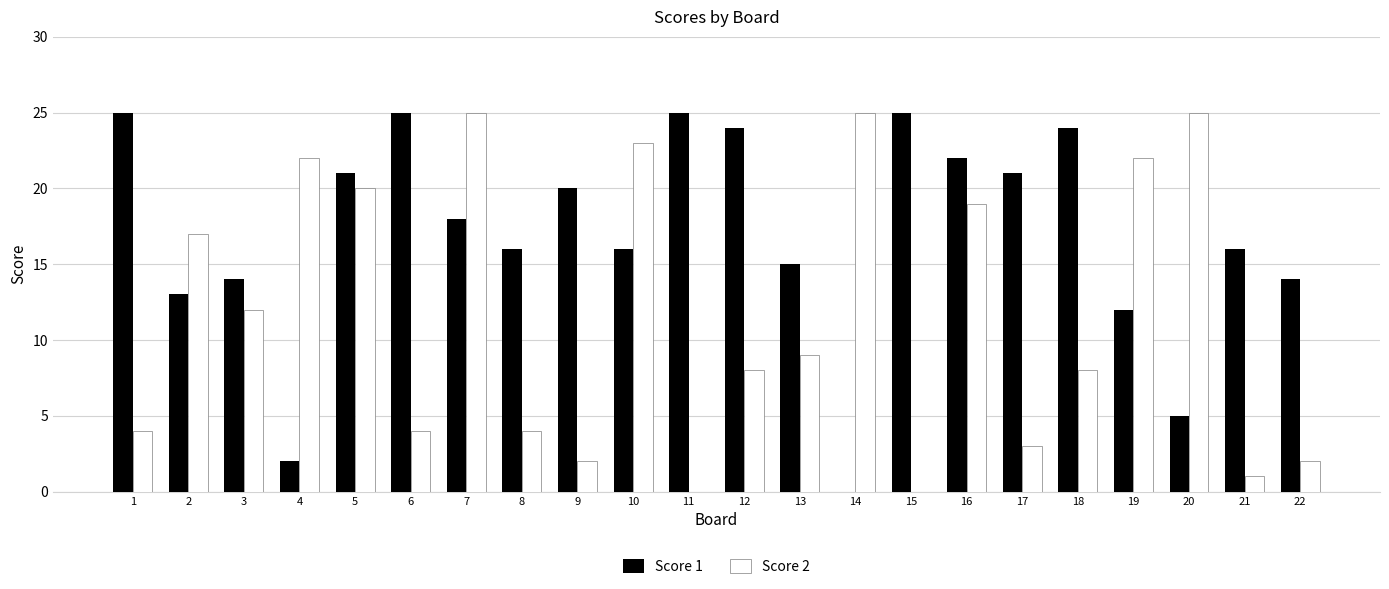

Is the value of Score 1 at 19 greater than the value of Score 2 at 15?

Yes